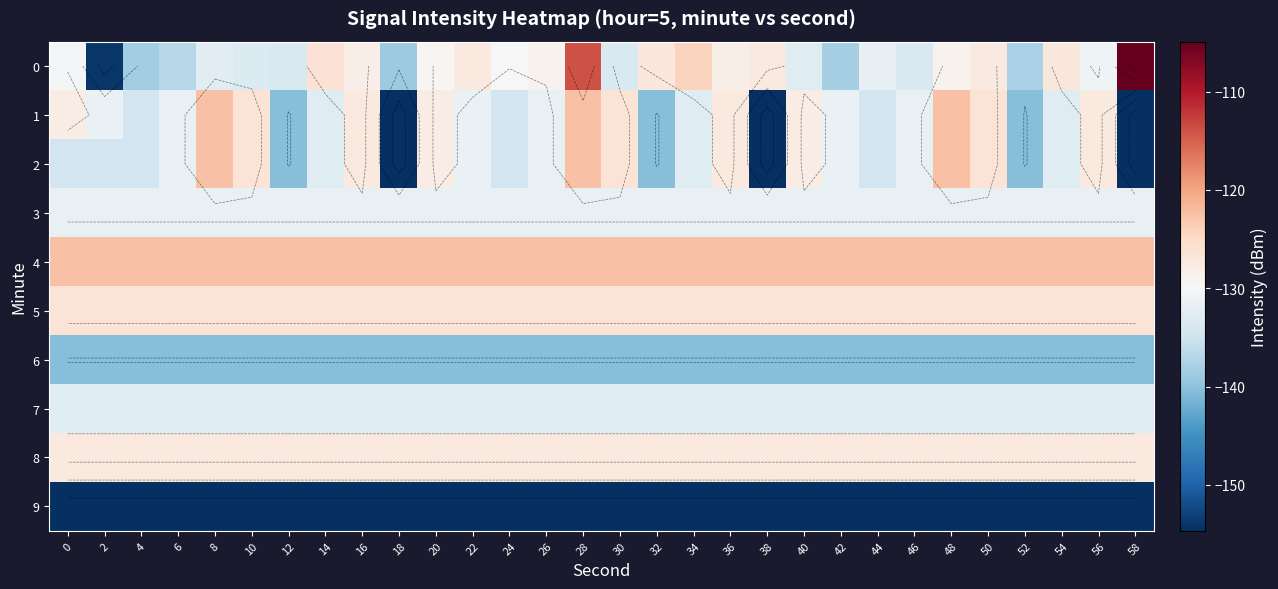

How many categories are shown in the chart?

30